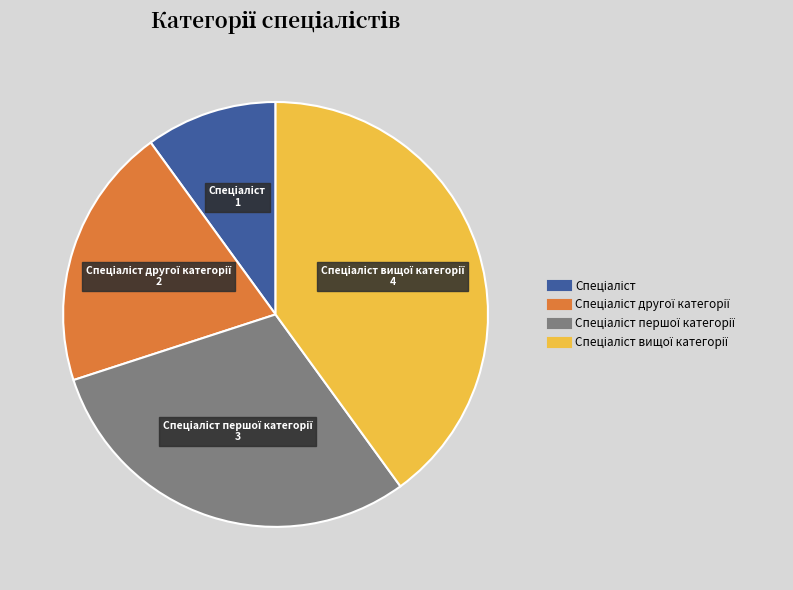

How many slices are in this pie chart?

4